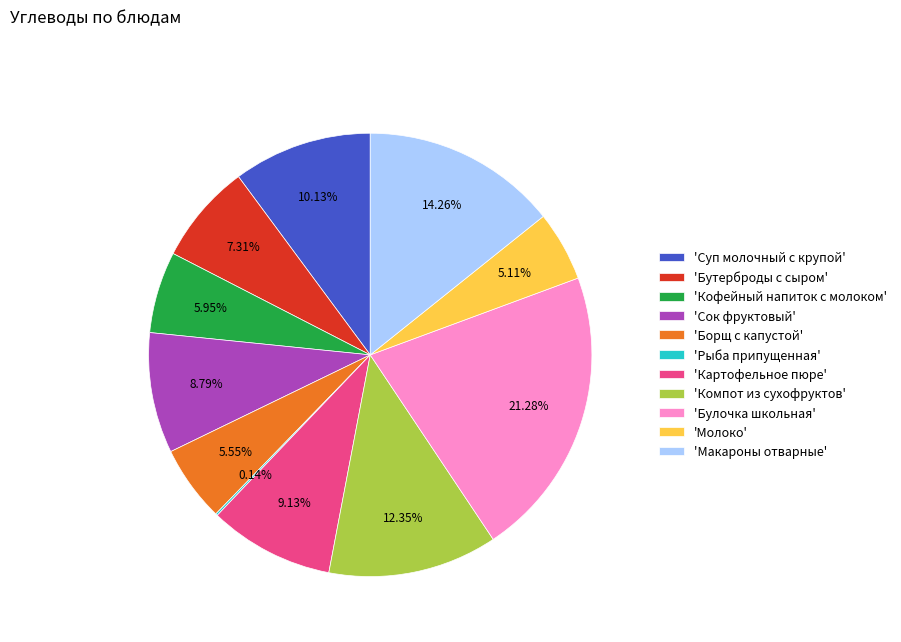

Which has a higher value, 'Суп молочный с крупой' or 'Макароны отварные'?

'Макароны отварные'